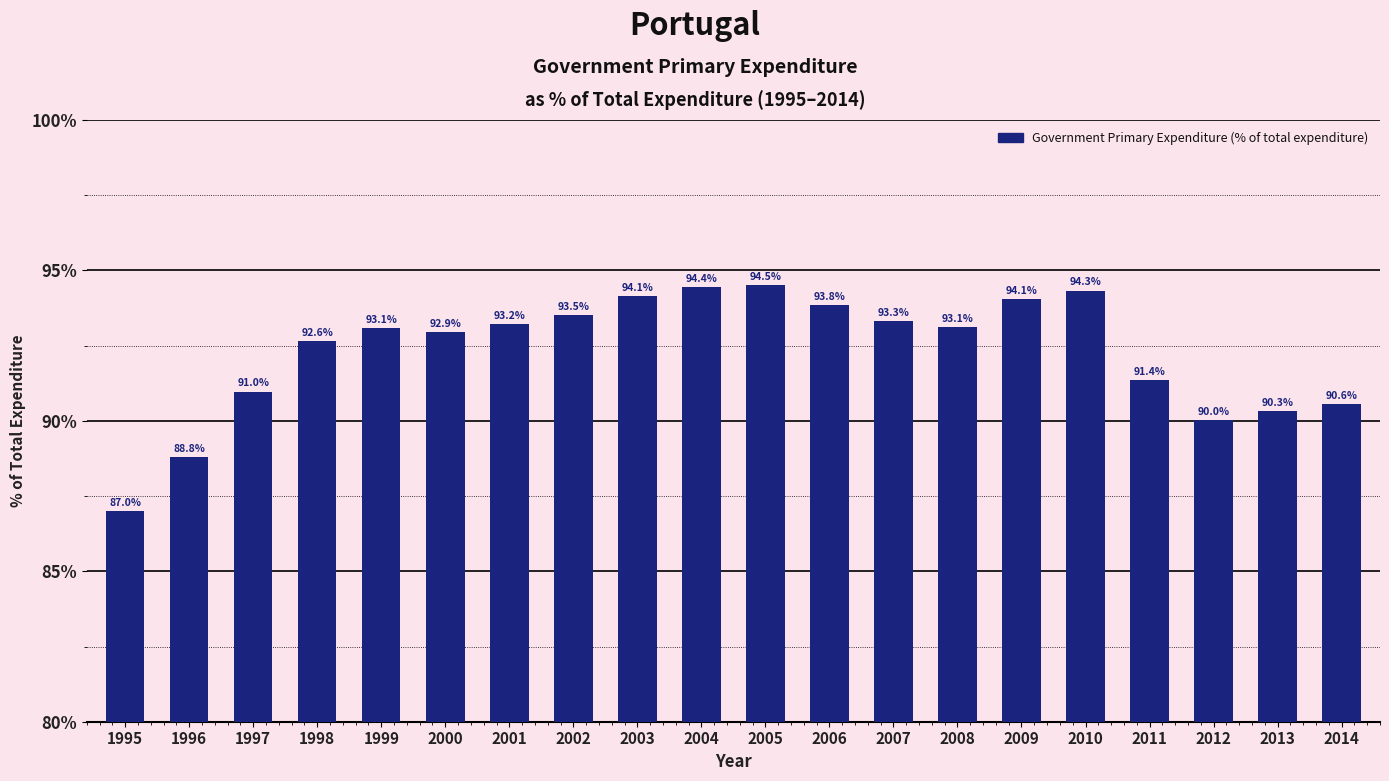

Reading right to left, extract all data points from this chart.

90.6	90.3	90.0	91.4	94.3	94.1	93.1	93.3	93.8	94.5	94.4	94.1	93.5	93.2	92.9	93.1	92.6	91.0	88.8	87.0